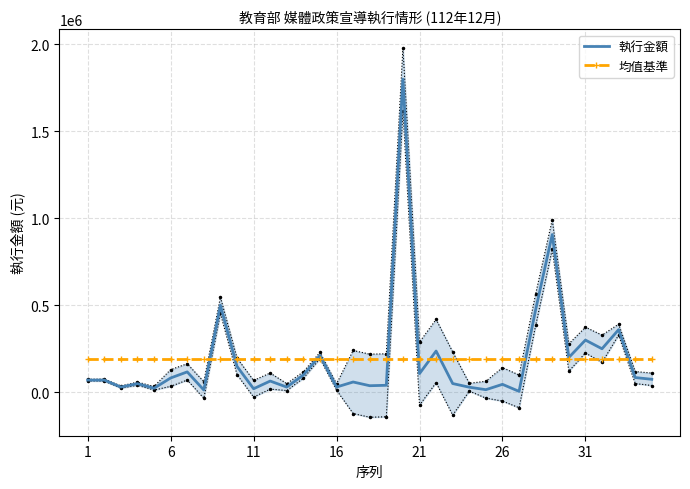

How many intersections are there between 均值基準 and 執行金額?

10